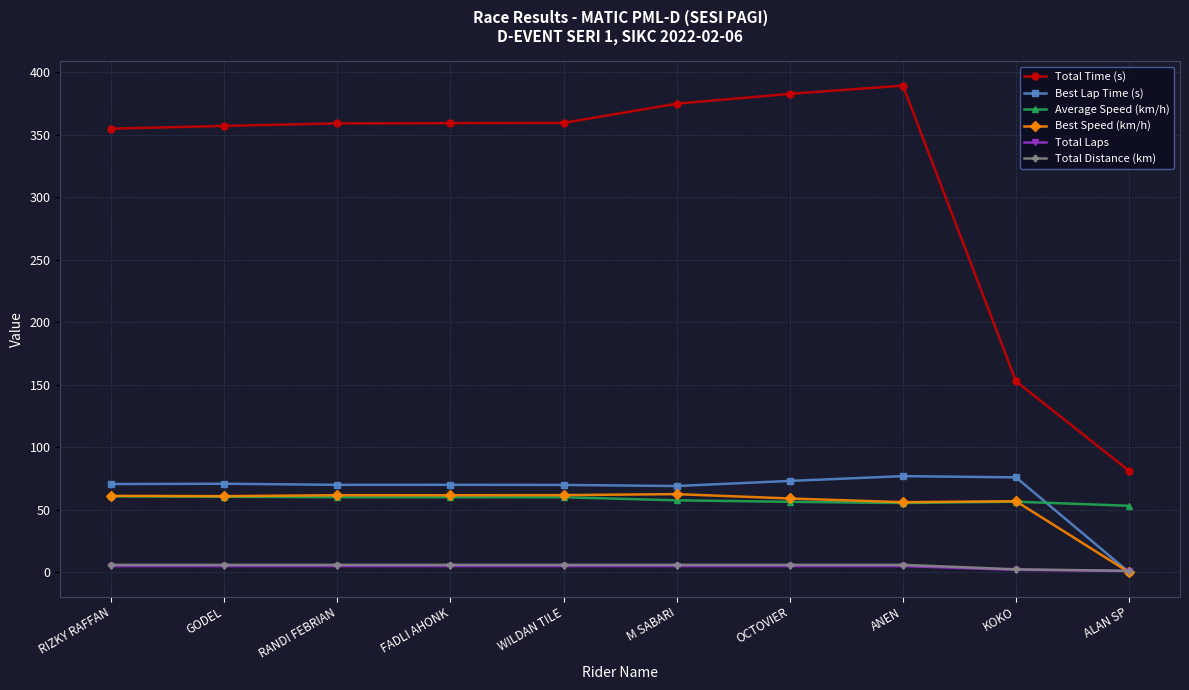

What is the total value across all series at GODEL?

560.5